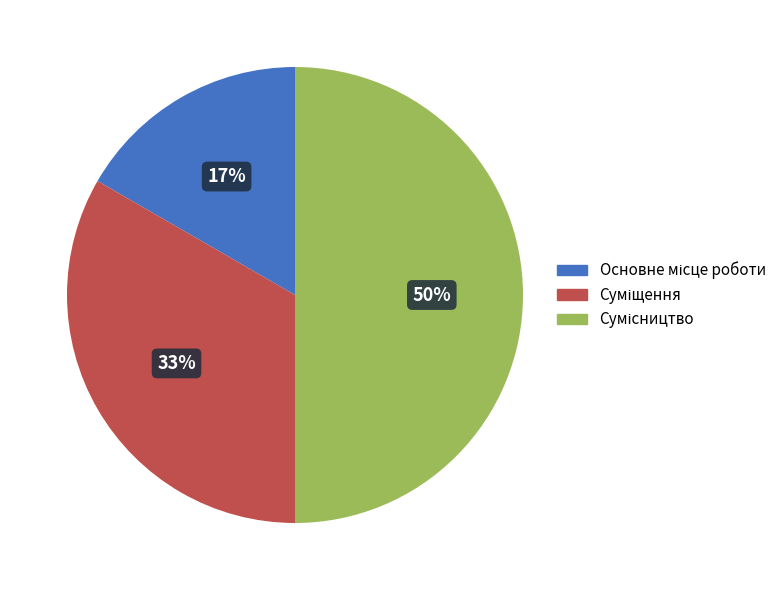

To the nearest percent, what is the difference between the largest and smallest slice percentages?

33%